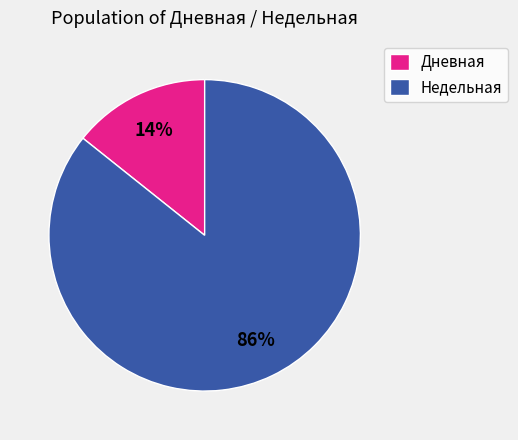

What is the smallest slice in the pie chart?

Дневная